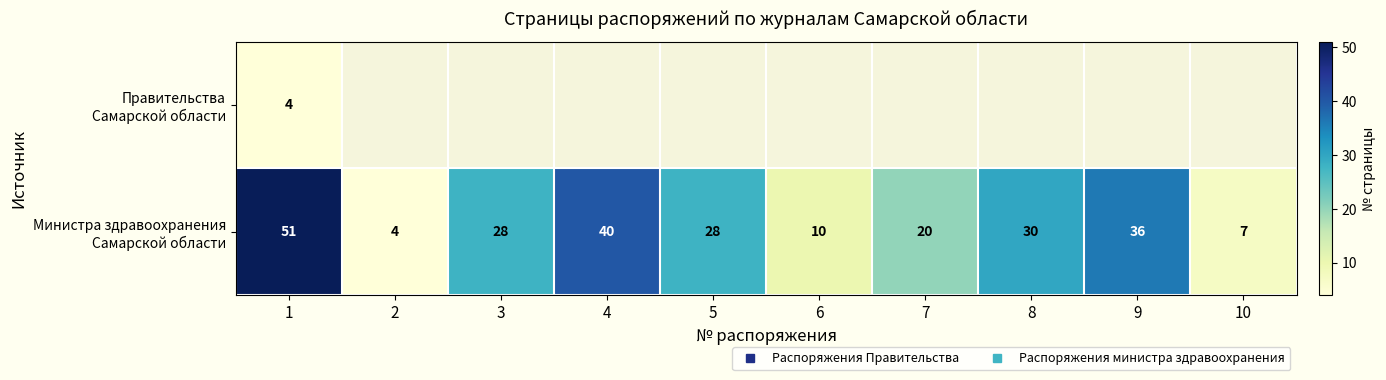

At which category is the sum across all series the highest?

1